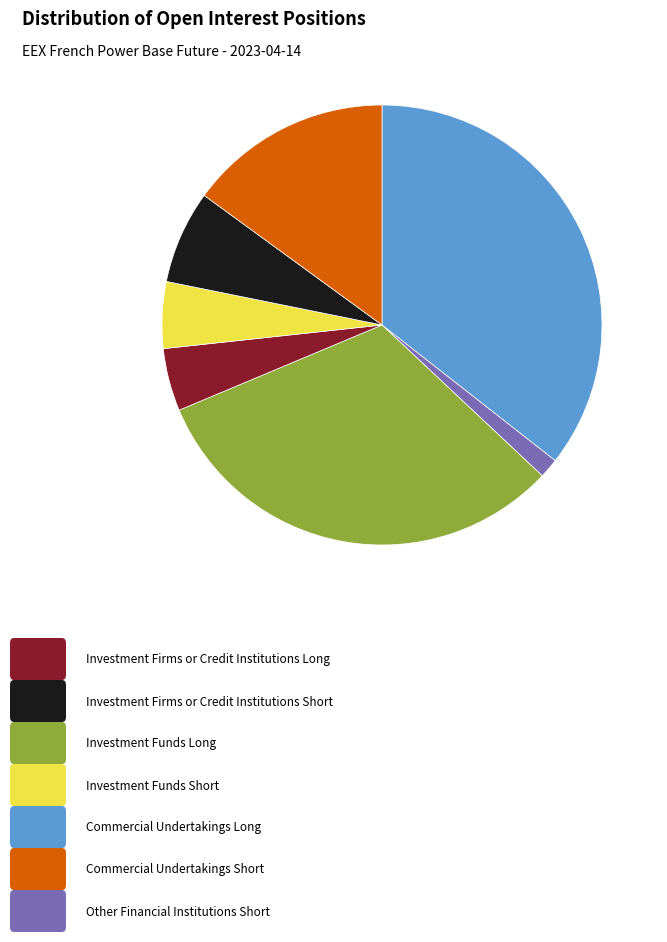

Is there a majority slice in this chart?

No